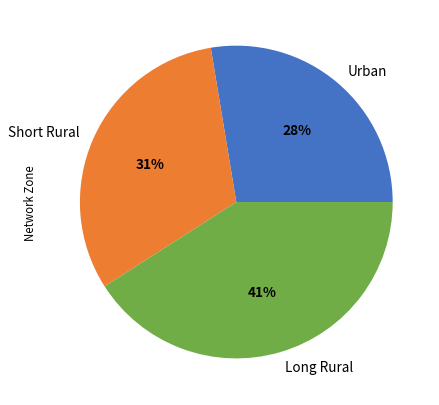

To the nearest percent, what is the difference between the largest and smallest slice percentages?

13%